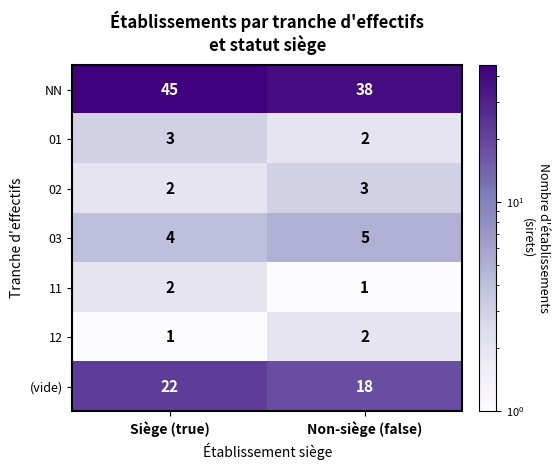

What is the spread (max minus min) of values at Non-siège (false)?

37